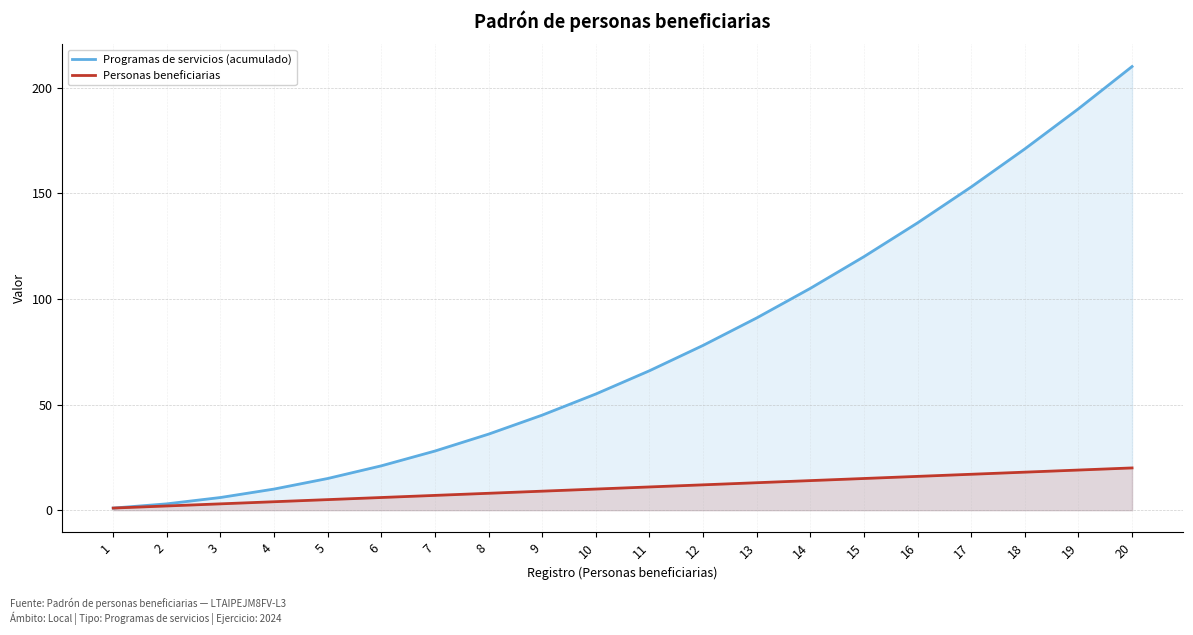

Is it true that Personas beneficiarias equals 20 at 20?

True